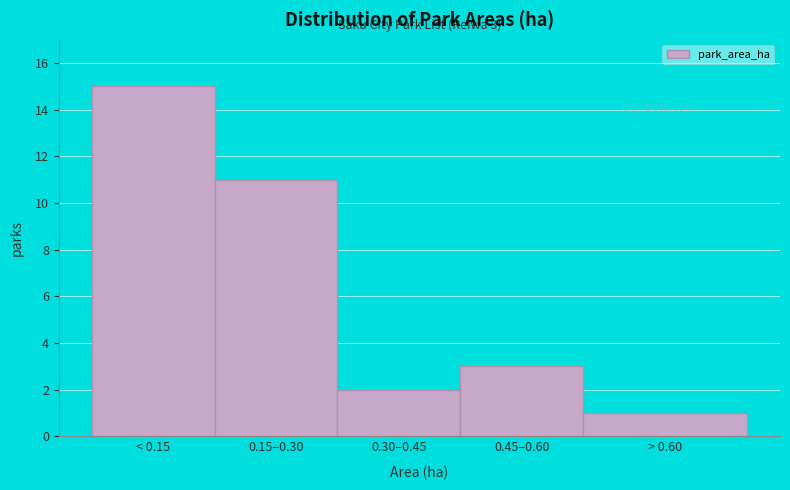

Reading left to right, list all the values displayed in this chart.

15	11	2	3	1